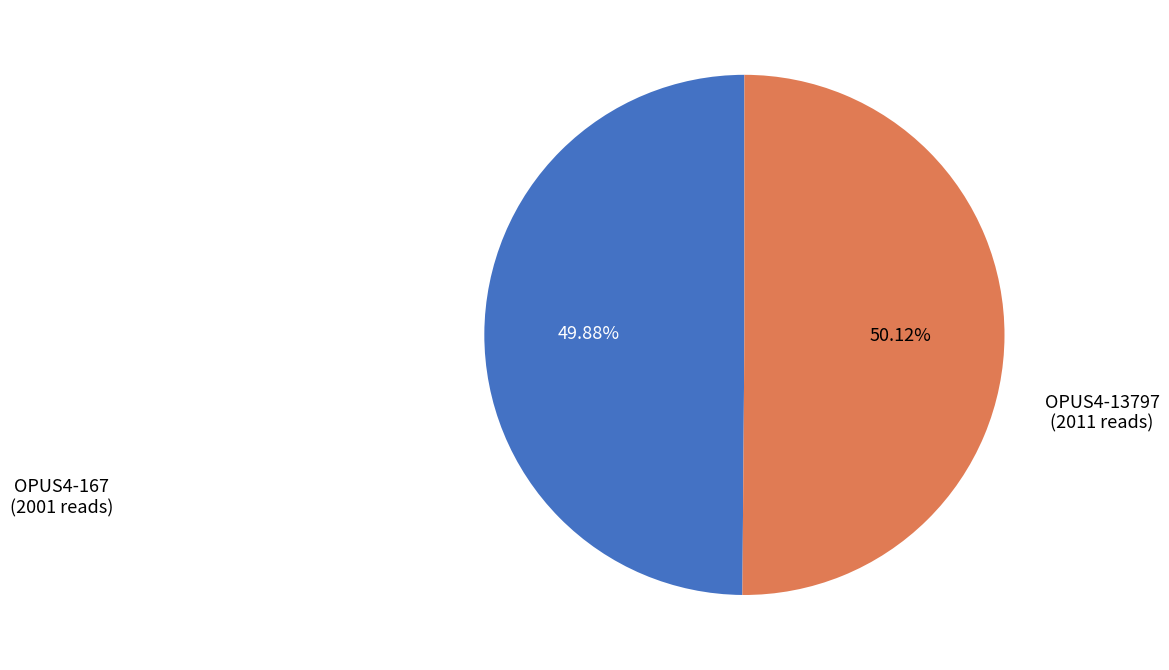

How many slices are in this pie chart?

2